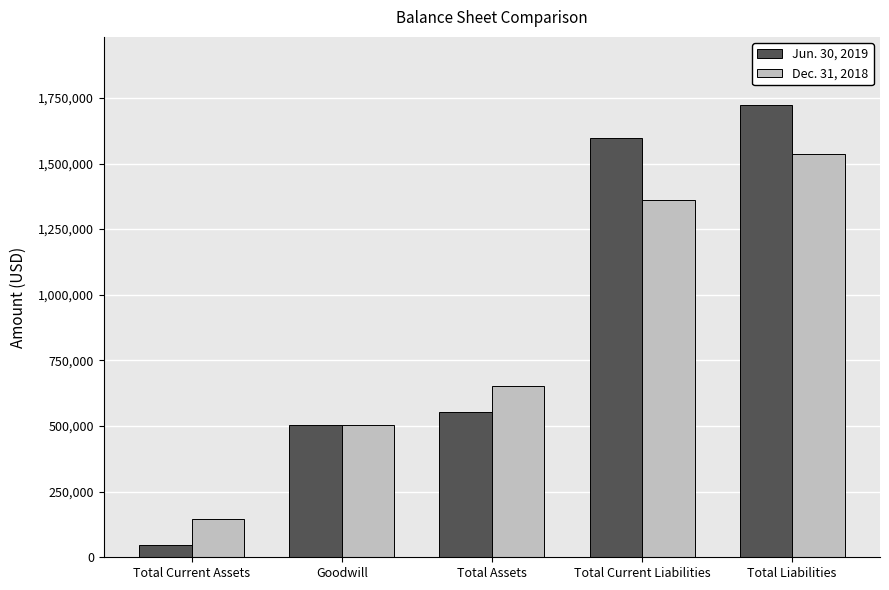

The Jun. 30, 2019 series shows 2854651 at Total Current Liabilities. True or false?

False